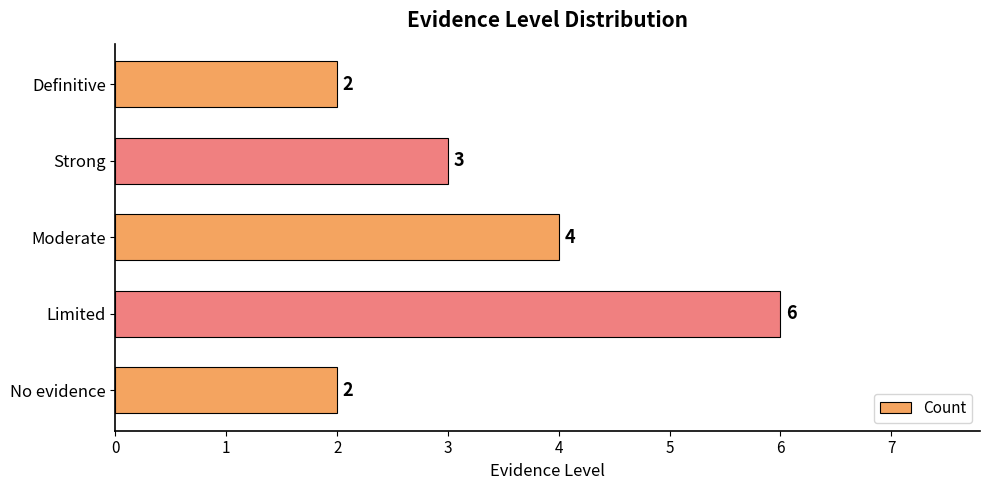

Which label corresponds to the largest value in the chart?

Limited